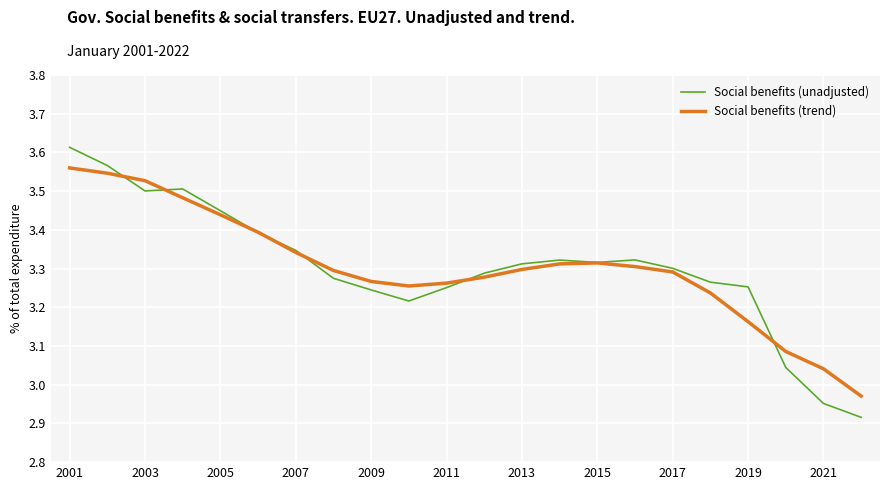

Which series has the widest spread of values?

Social benefits (unadjusted)